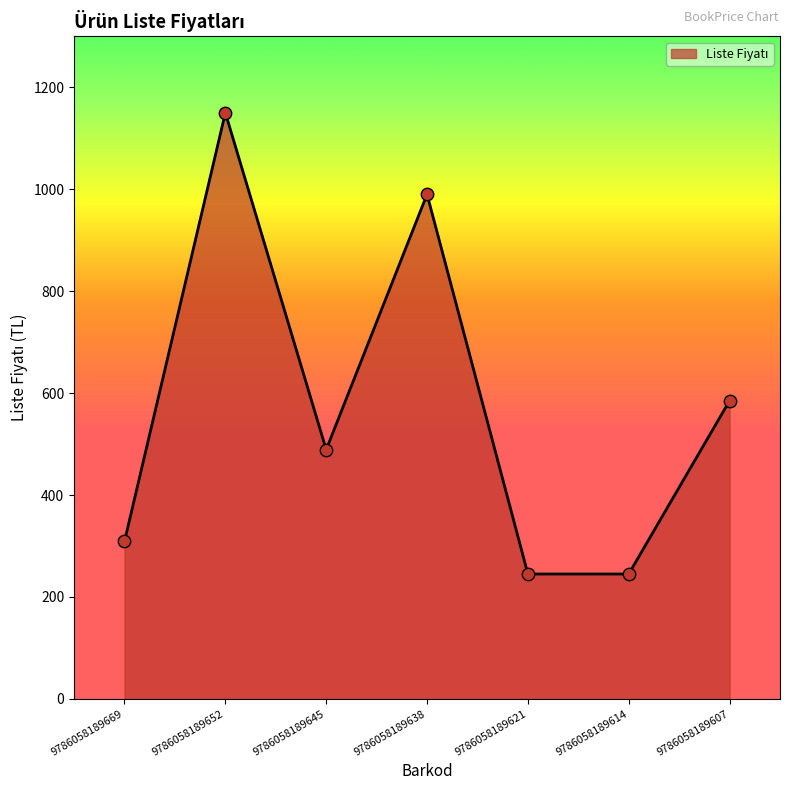

What is the ratio of the value at 9786058189669 to the value at 9786058189645?

0.6